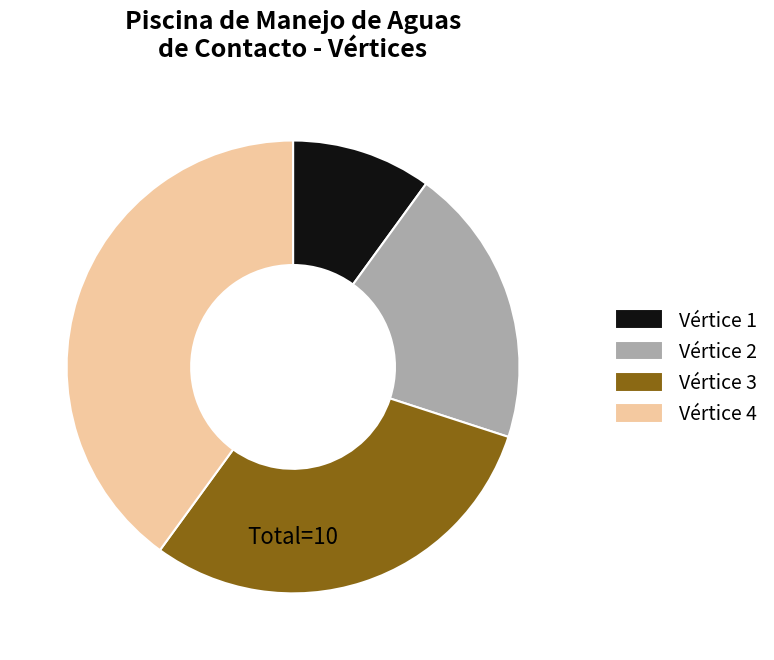

Which category has the biggest portion of the pie?

Vértice 4